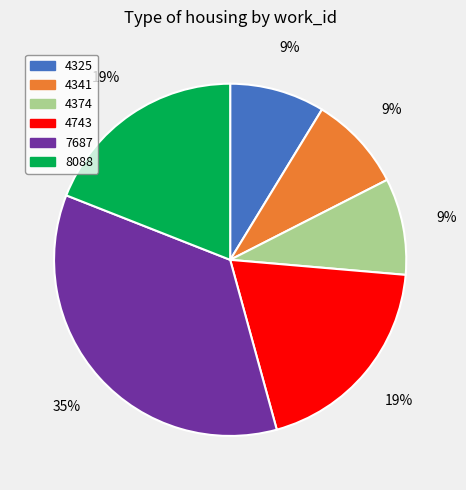

What is the ratio of the value at 4341 to the value at 4325?

1.0